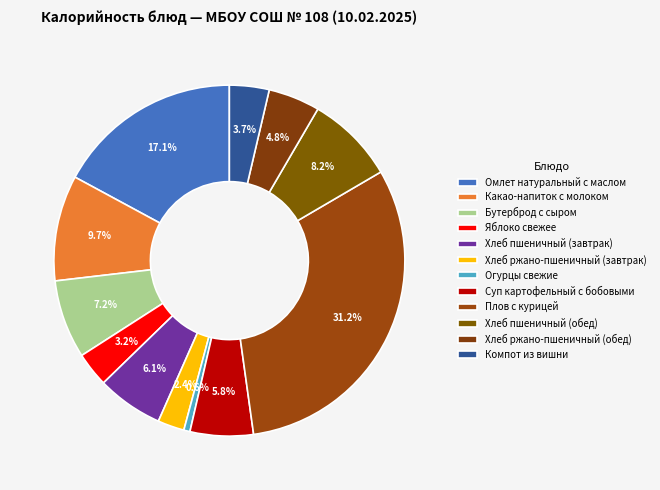

How many segments does this pie chart have?

12